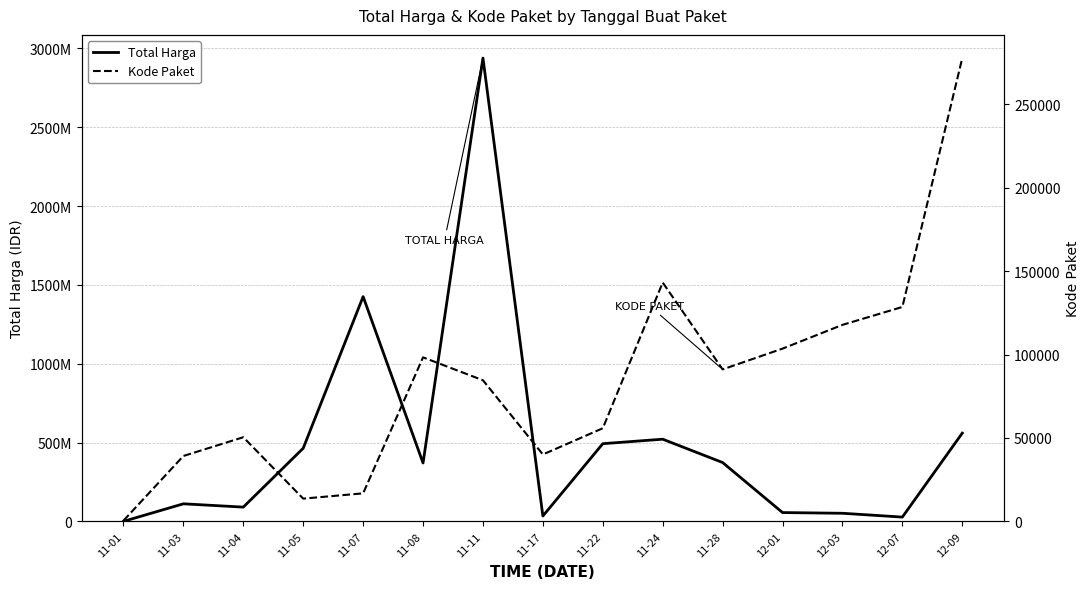

What is the difference between the maximum and second lowest values in the Total Harga series?

2911591240